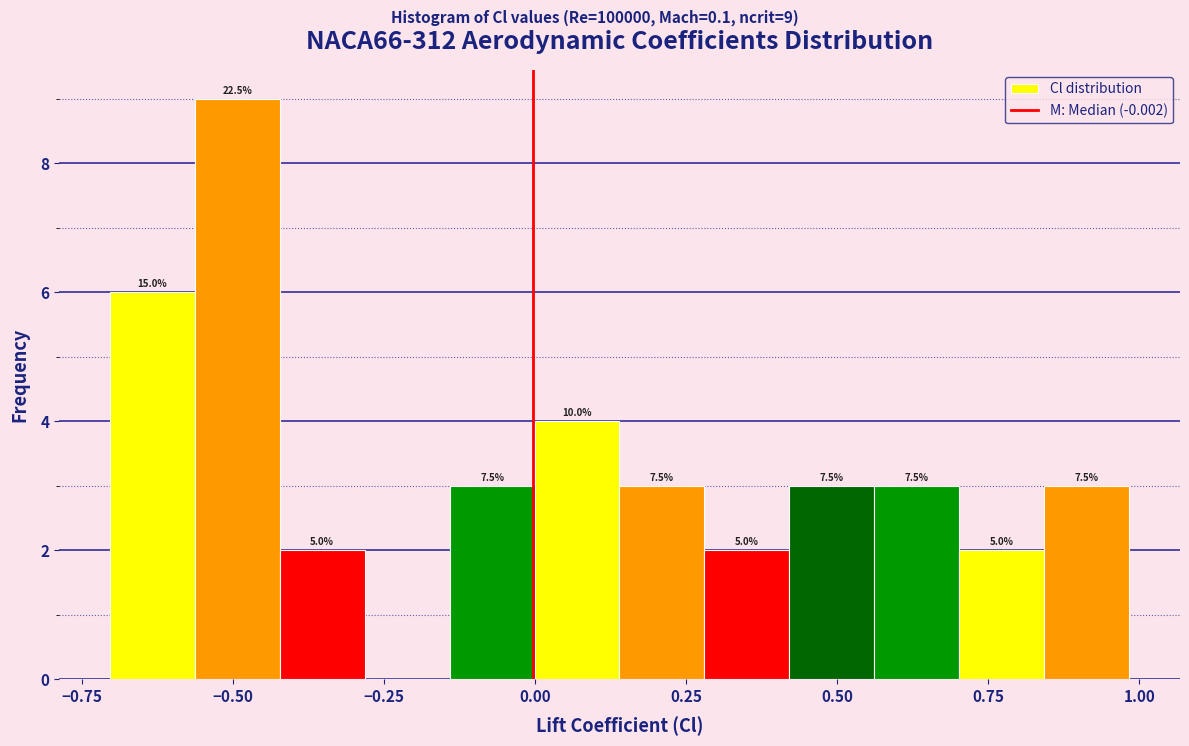

Around what value on the x-axis is the tallest bar? Give the approximate position of its centre, as read against the axis.

-0.50